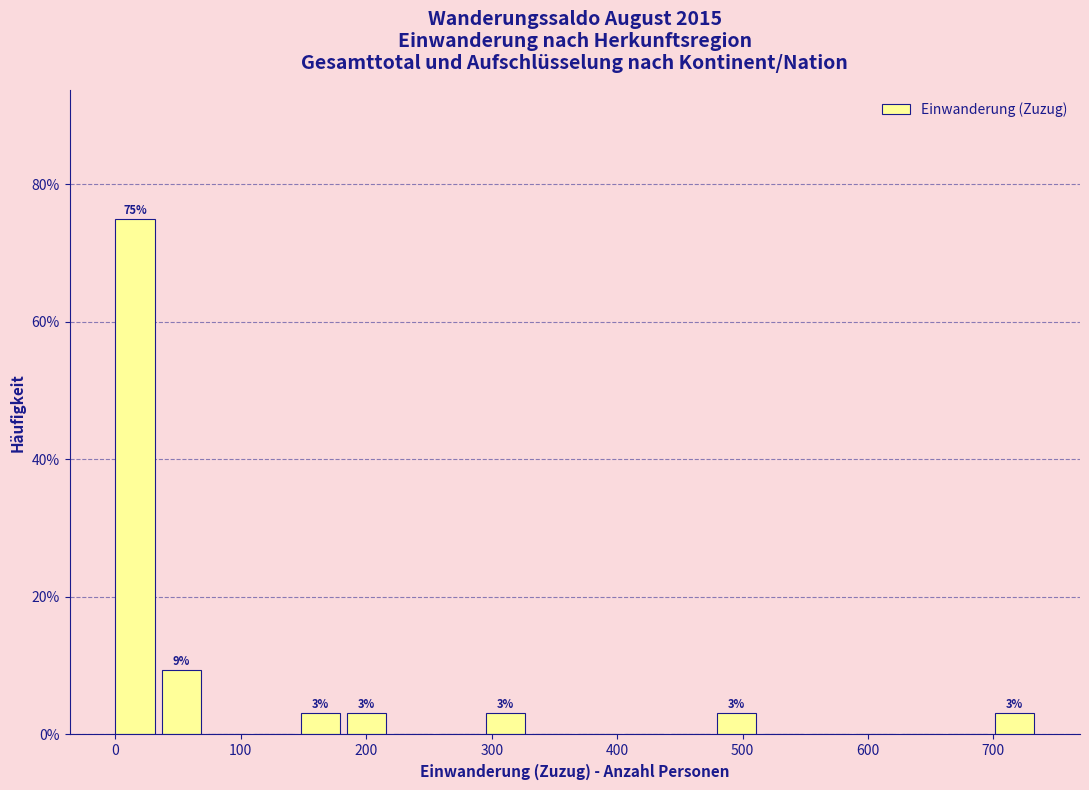

Read against the x-axis, roughly where is the centre of the tallest bar?

20